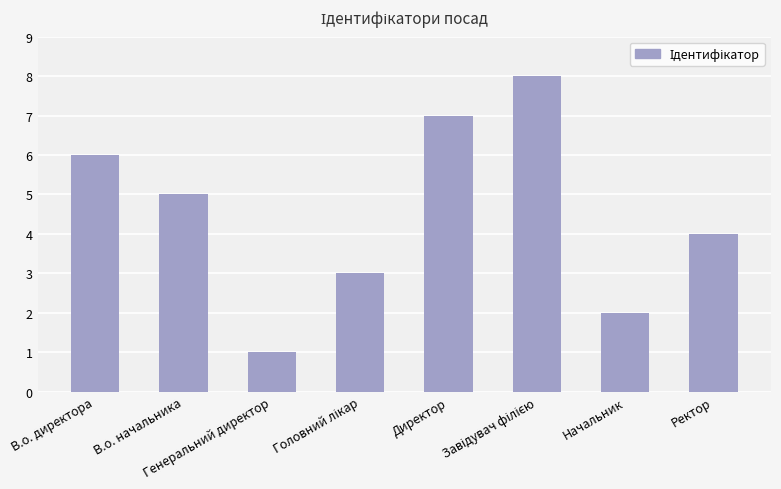

True or false: the data shows 0 at Генеральний директор.

False